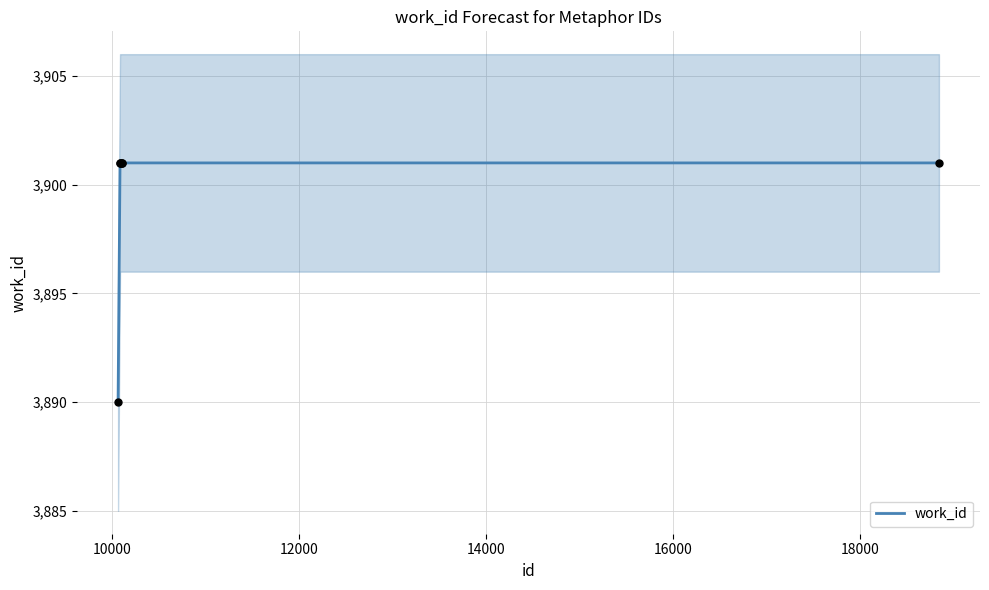

What is the lowest value of the work_id series?

3890